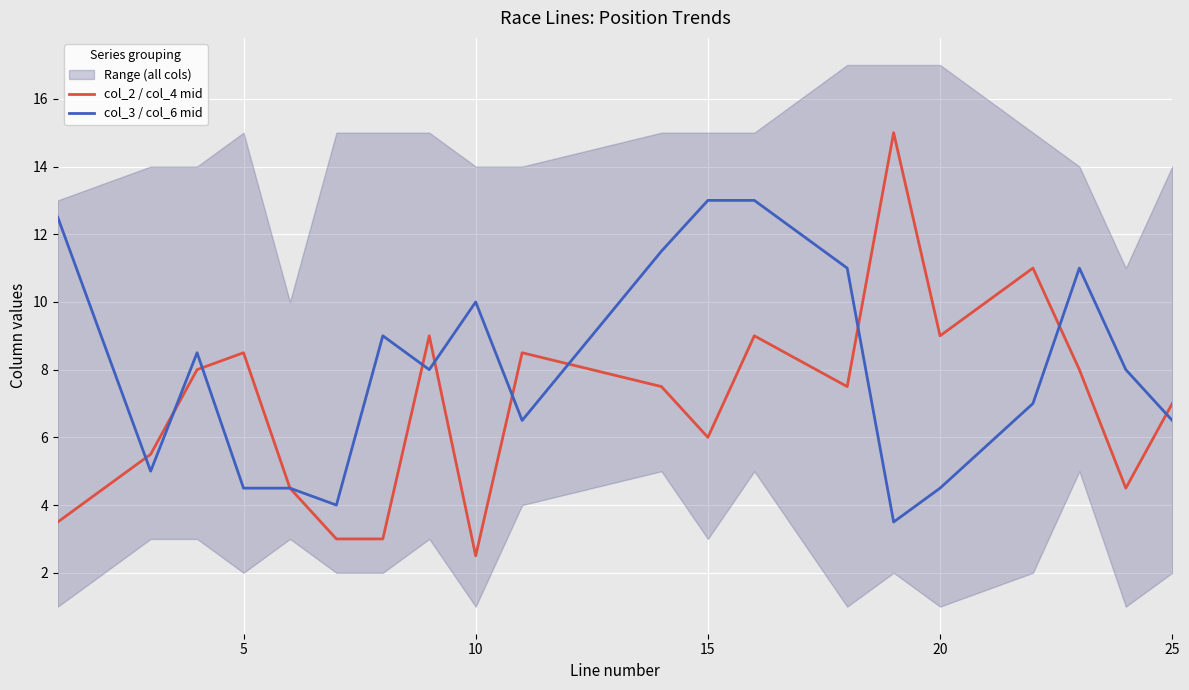

True or false: col_2 / col_4 mid and col_3 / col_6 mid intersect in this chart.

True